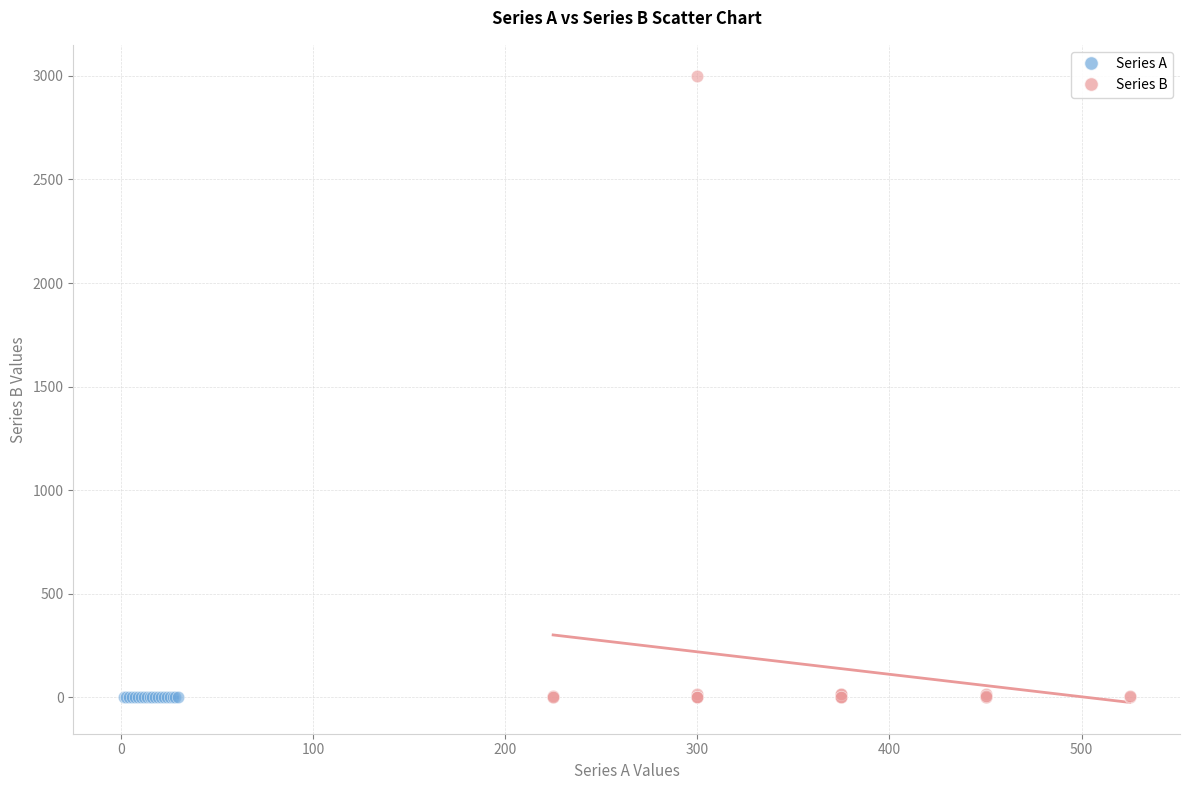

Which series reaches the maximum Y coordinate?

Series B